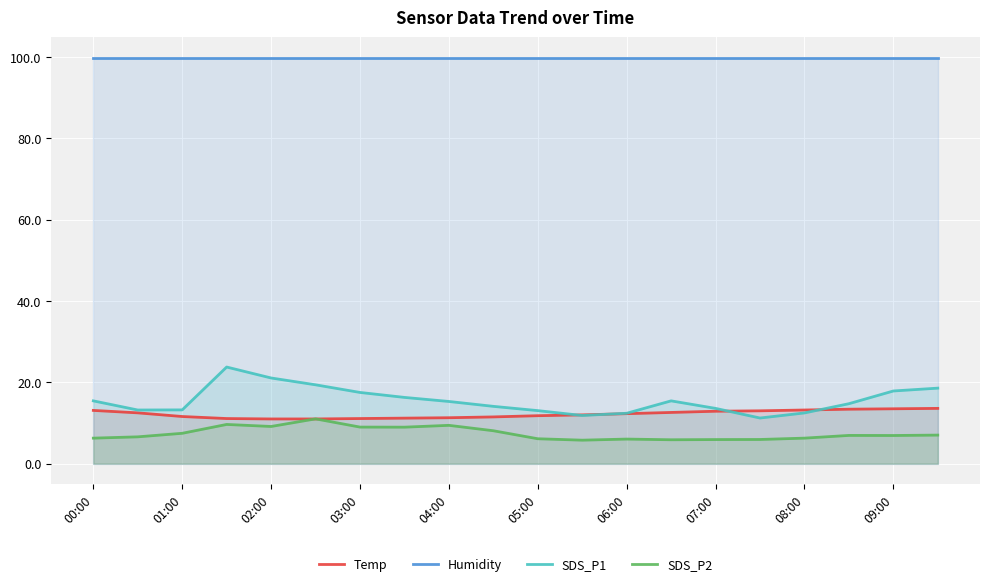

Which series has the largest total across all categories?

Humidity